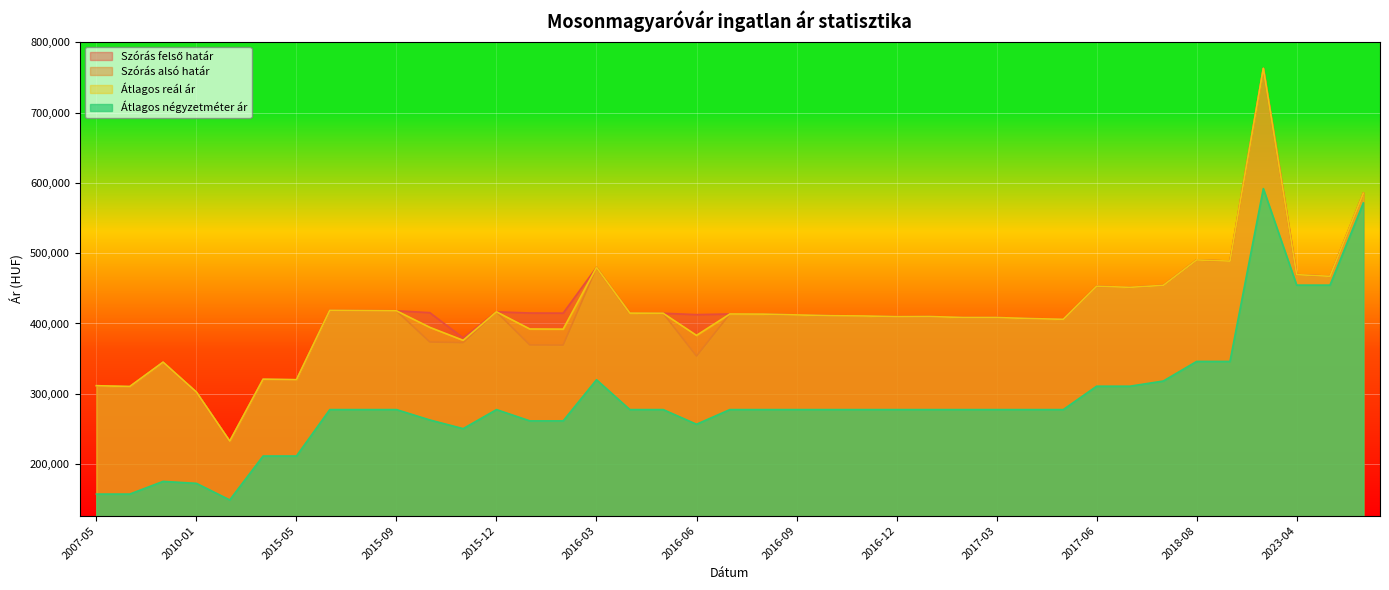

Which series has the largest total across all categories?

Szórás felső határ